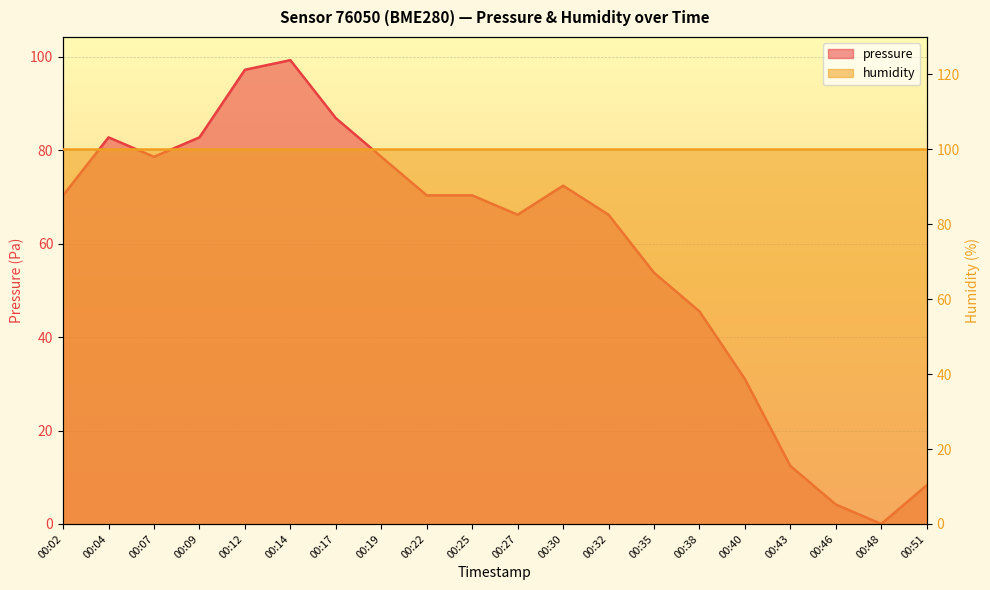

List the labels in order of value, largest first.

00:14, 00:12, 00:17, 00:04, 00:09, 00:07, 00:19, 00:30, 00:02, 00:22, 00:25, 00:27, 00:32, 00:35, 00:38, 00:40, 00:43, 00:51, 00:46, 00:48